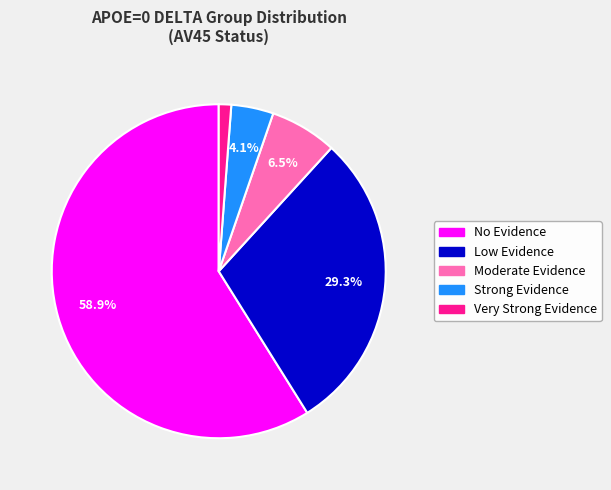

Count the number of slices in the pie.

5